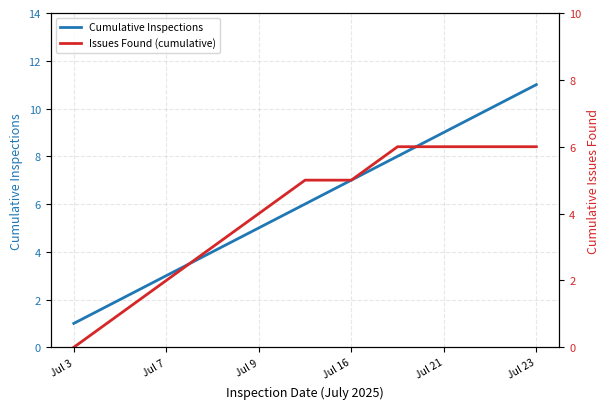

Which category has the highest value in the Cumulative Inspections series?

Jul 23